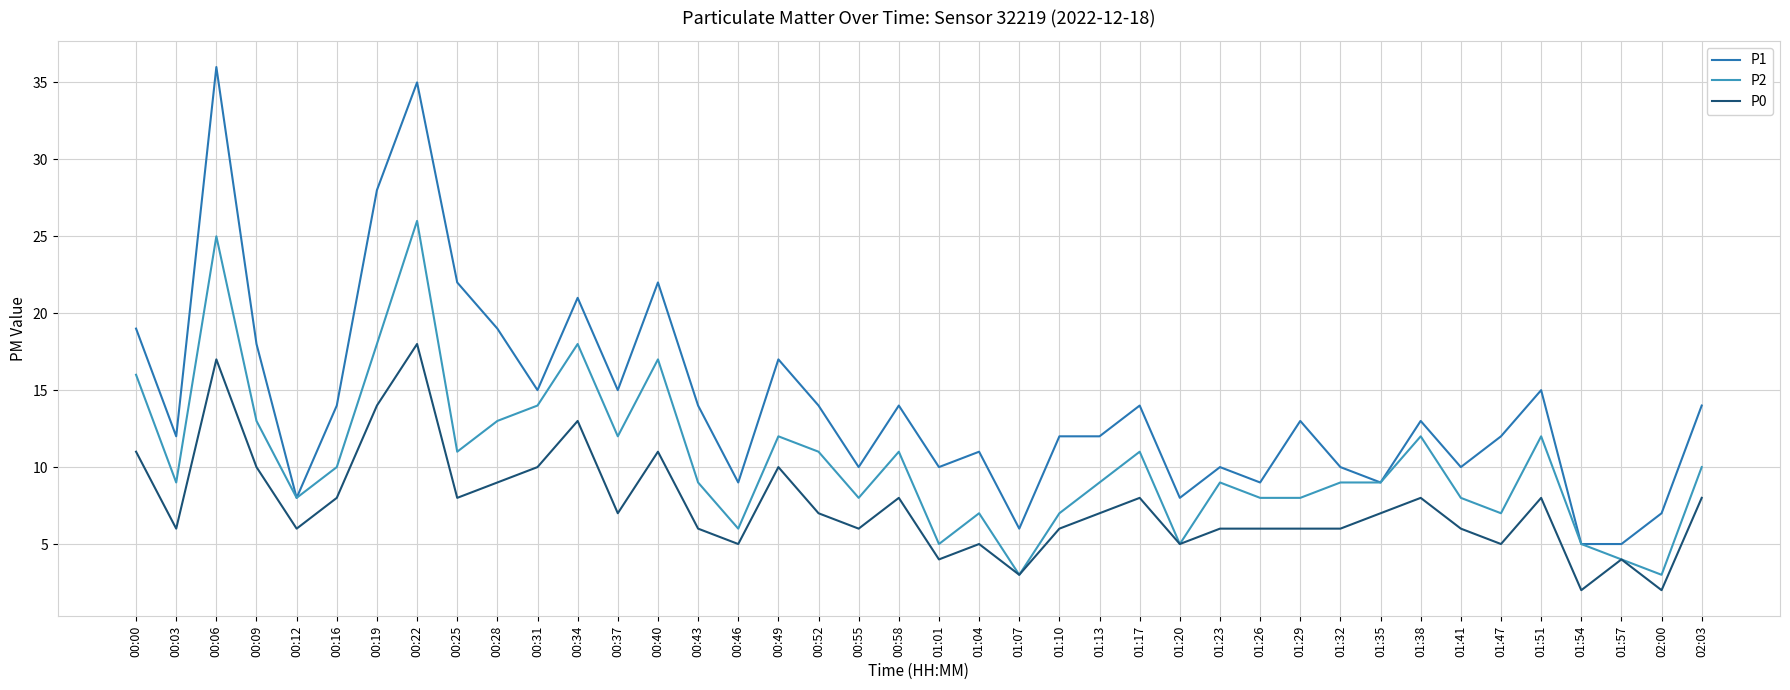

True or false: P0 has a value of 4 at 01:41.

False